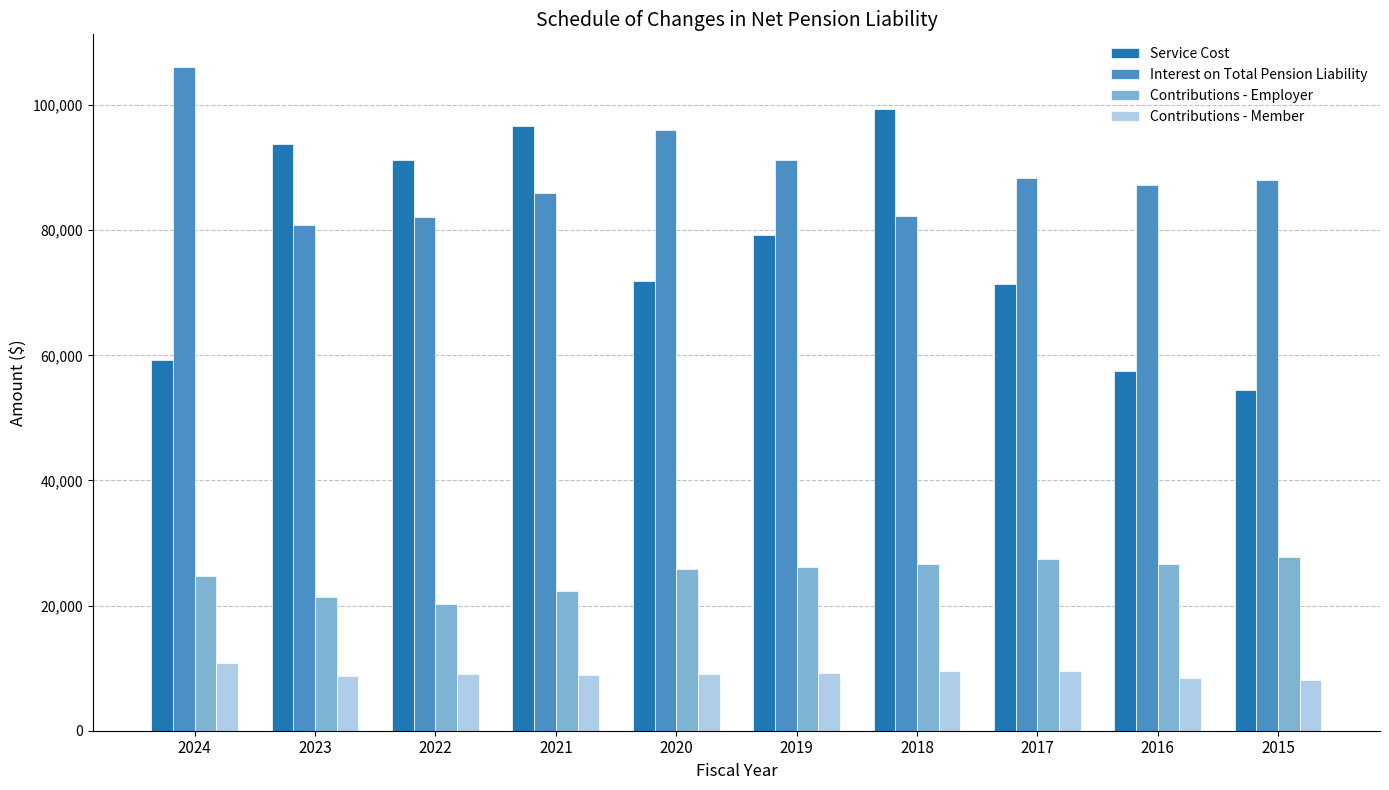

What is the approximate value of Service Cost at 2015?

54528